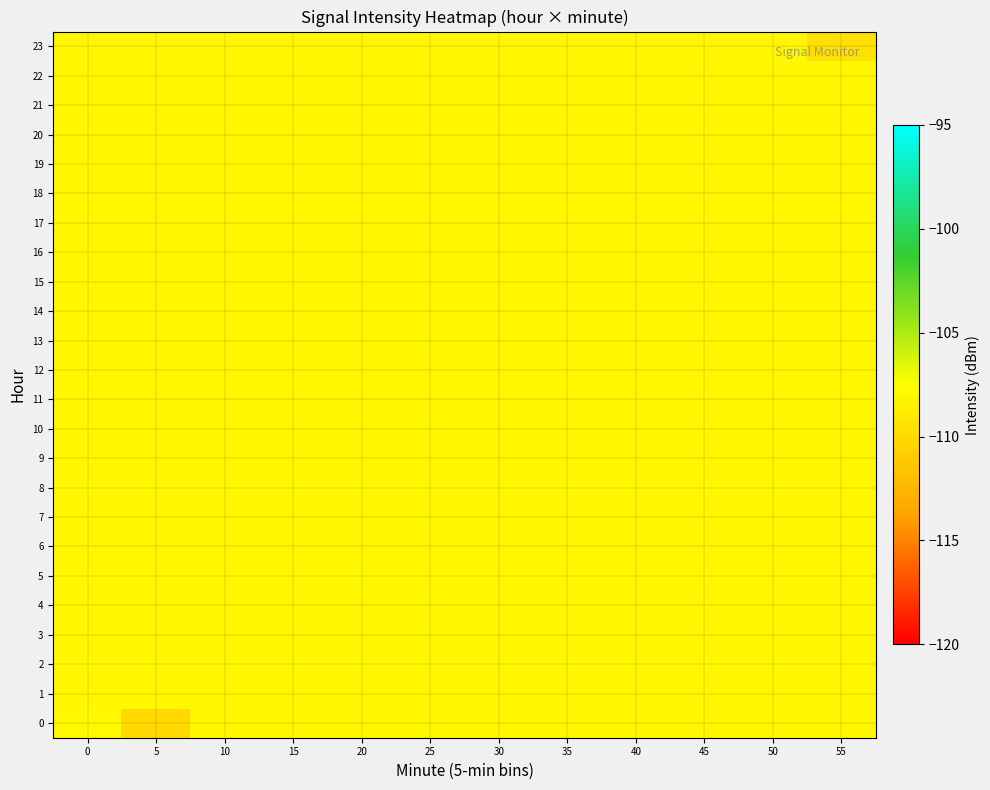

At how many categories does at least one series exceed -109?

12